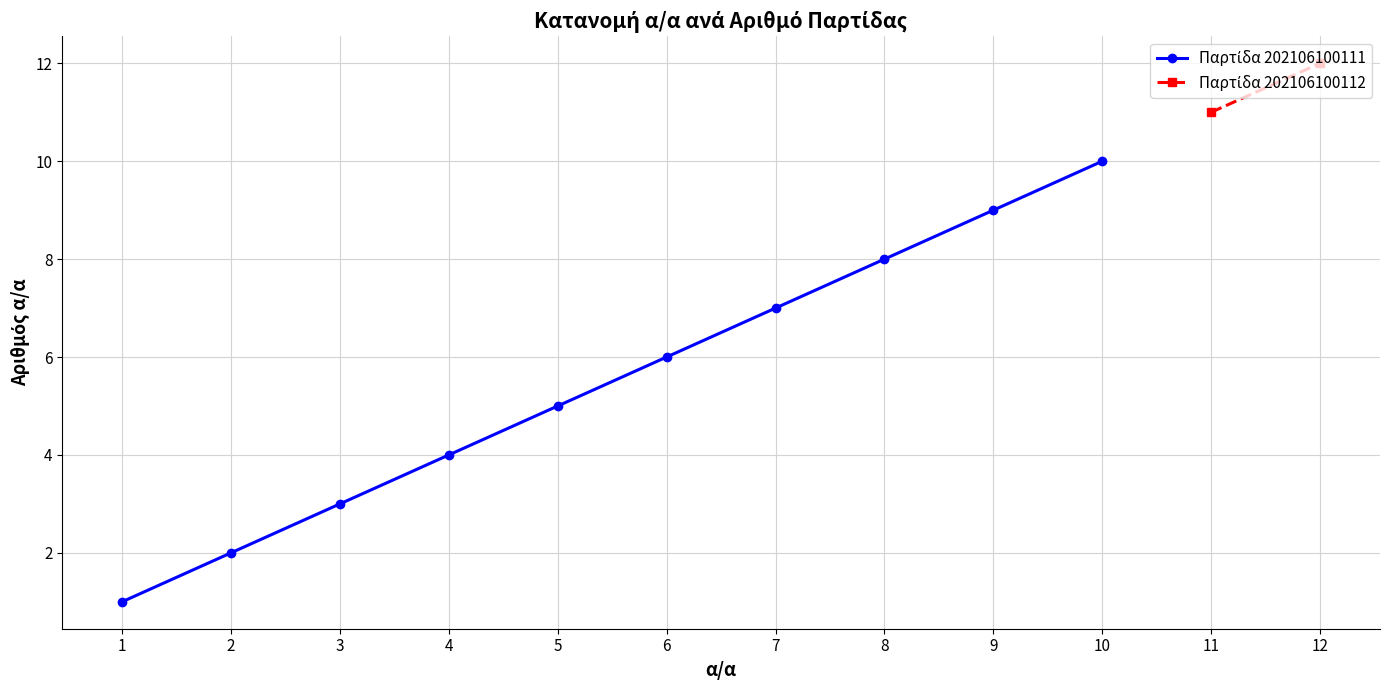

Where does the Παρτίδα 202106100111 series first go above 7?

8